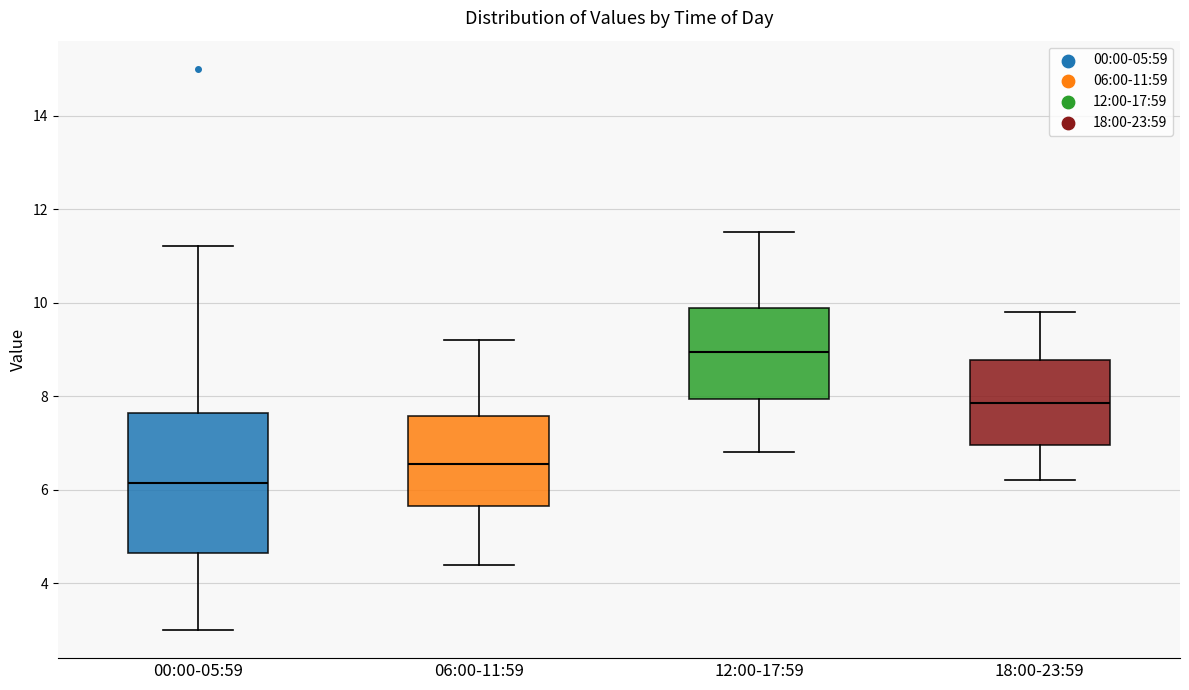

Which box has the highest median line?

12:00-17:59